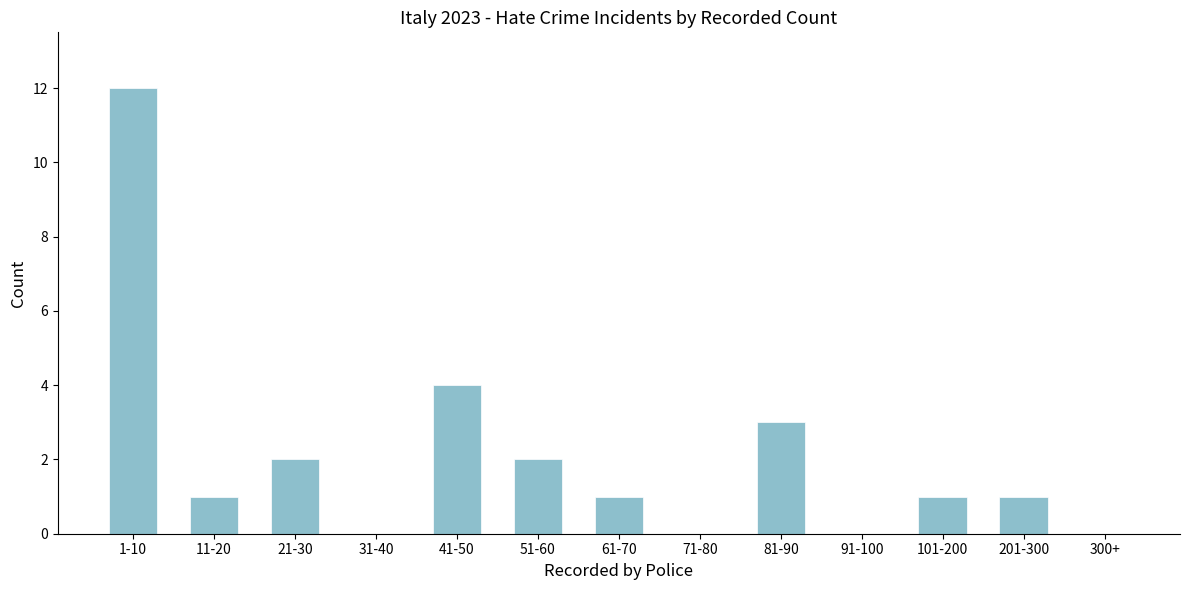

Reading left to right, what are all the values shown in this chart?

1-10=12	11-20=1	21-30=2	31-40=0	41-50=4	51-60=2	61-70=1	71-80=0	81-90=3	91-100=0	101-200=1	201-300=1	300+=0